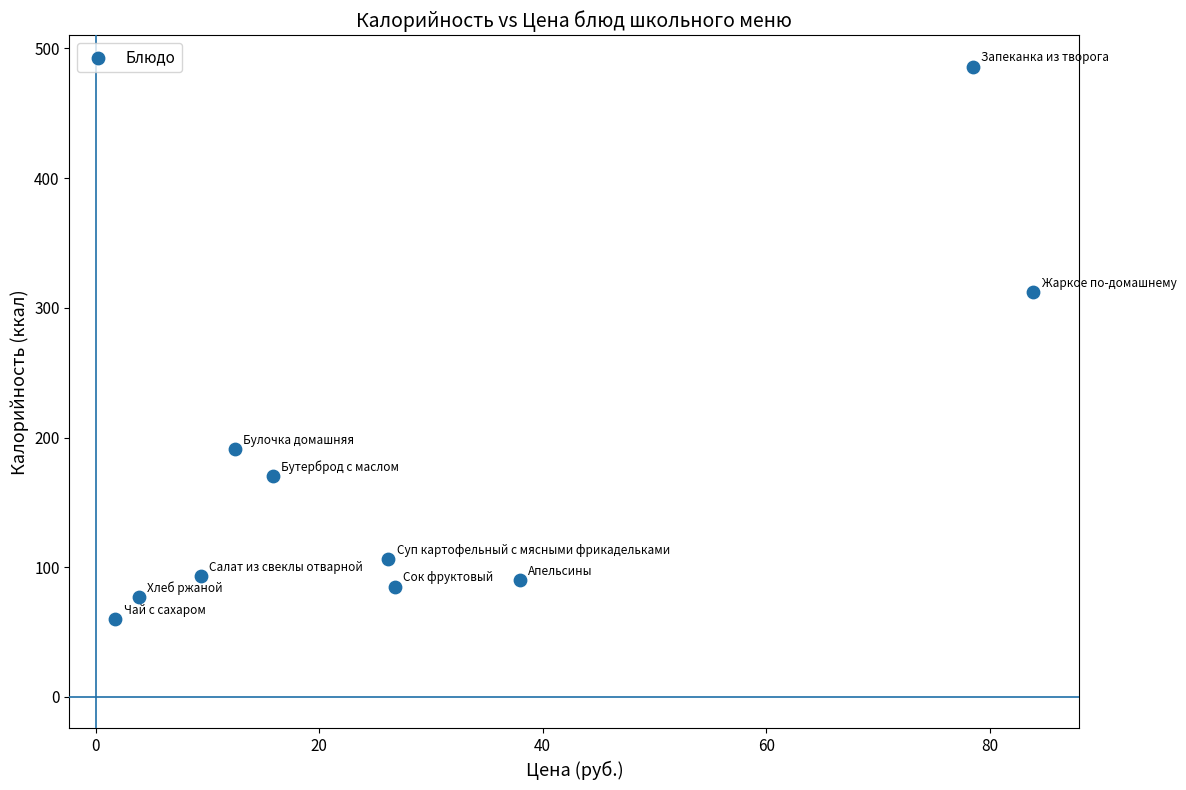

What is the range of Y values (max minus min)?

426